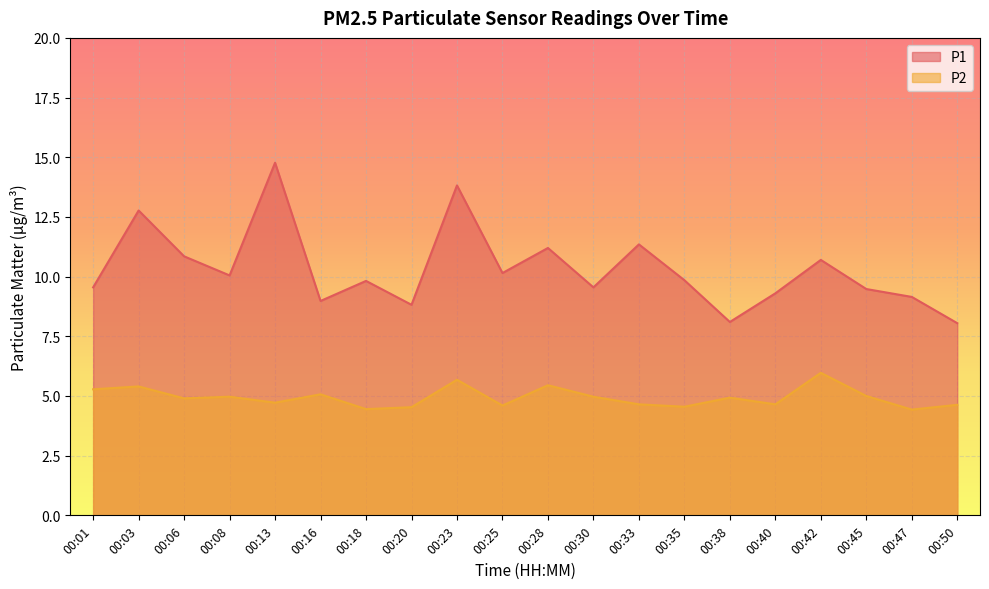

True or false: P2 and P1 intersect in this chart.

False